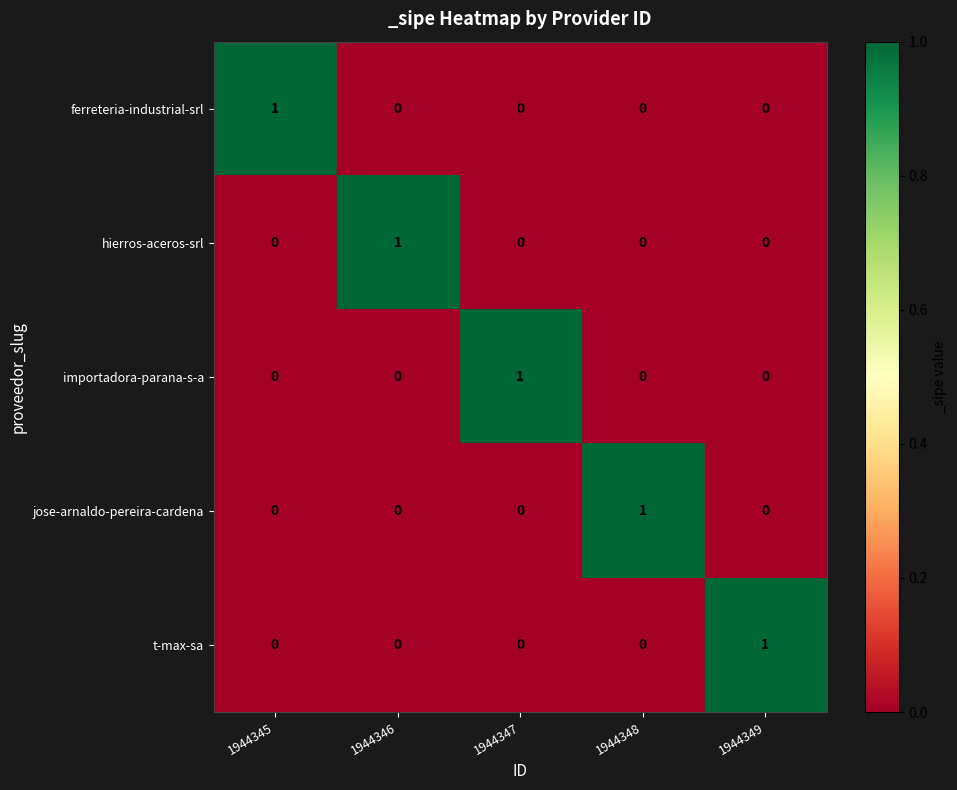

At how many categories does at least one series exceed 0?

5